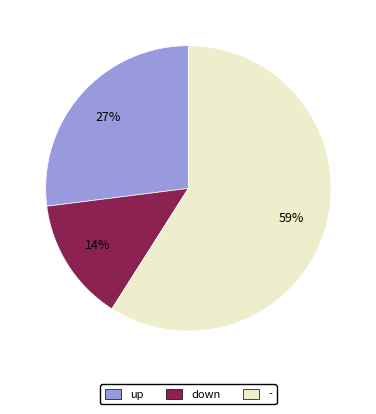

Is the sum of - and up greater than half?

Yes